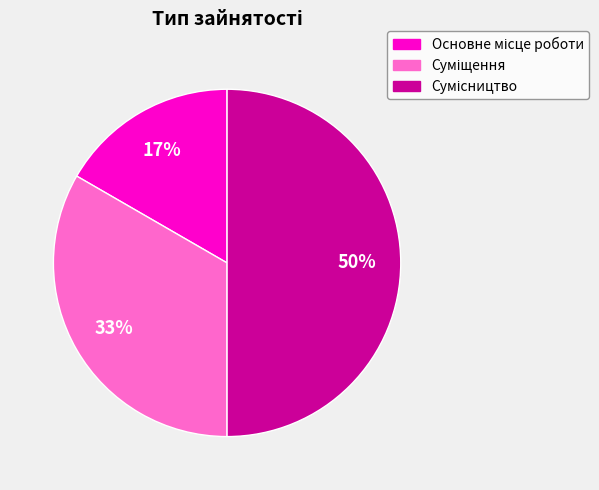

How many slices are in this pie chart?

3